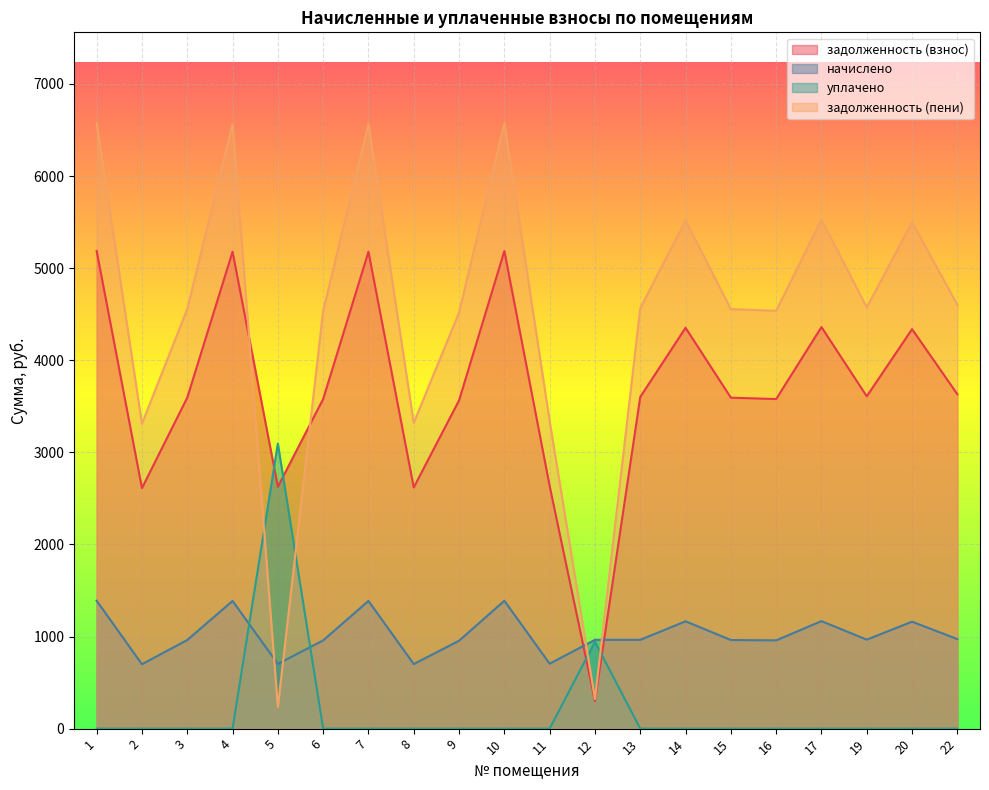

The value of задолженность (взнос) at 6 is 3578.6. True or false?

True